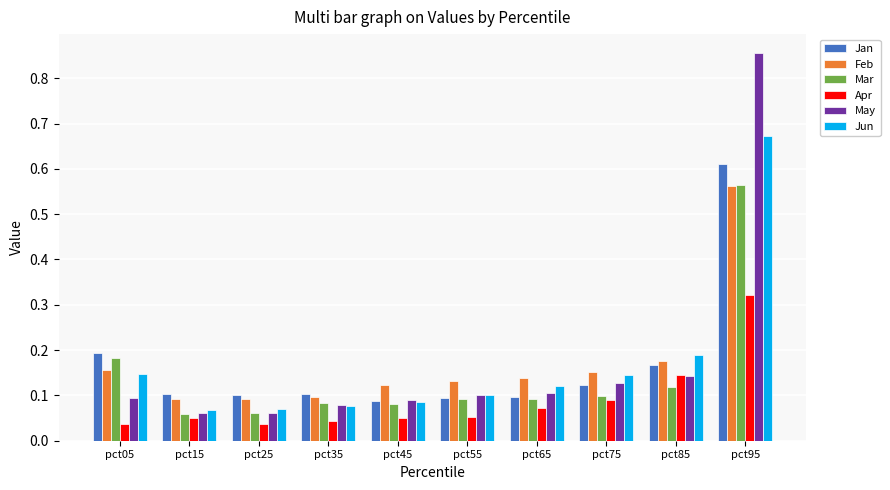

Between pct35 and pct75, which series saw the biggest shift?

Jun